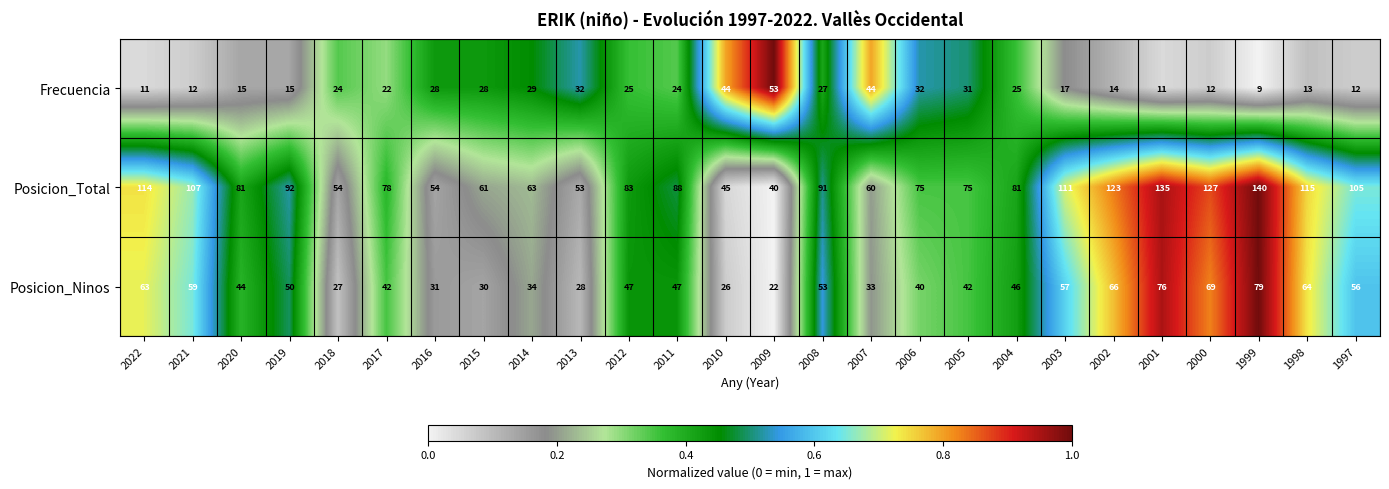

List the series in order of their overall mean, lowest first.

Frecuencia, Posicion_Ninos, Posicion_Total